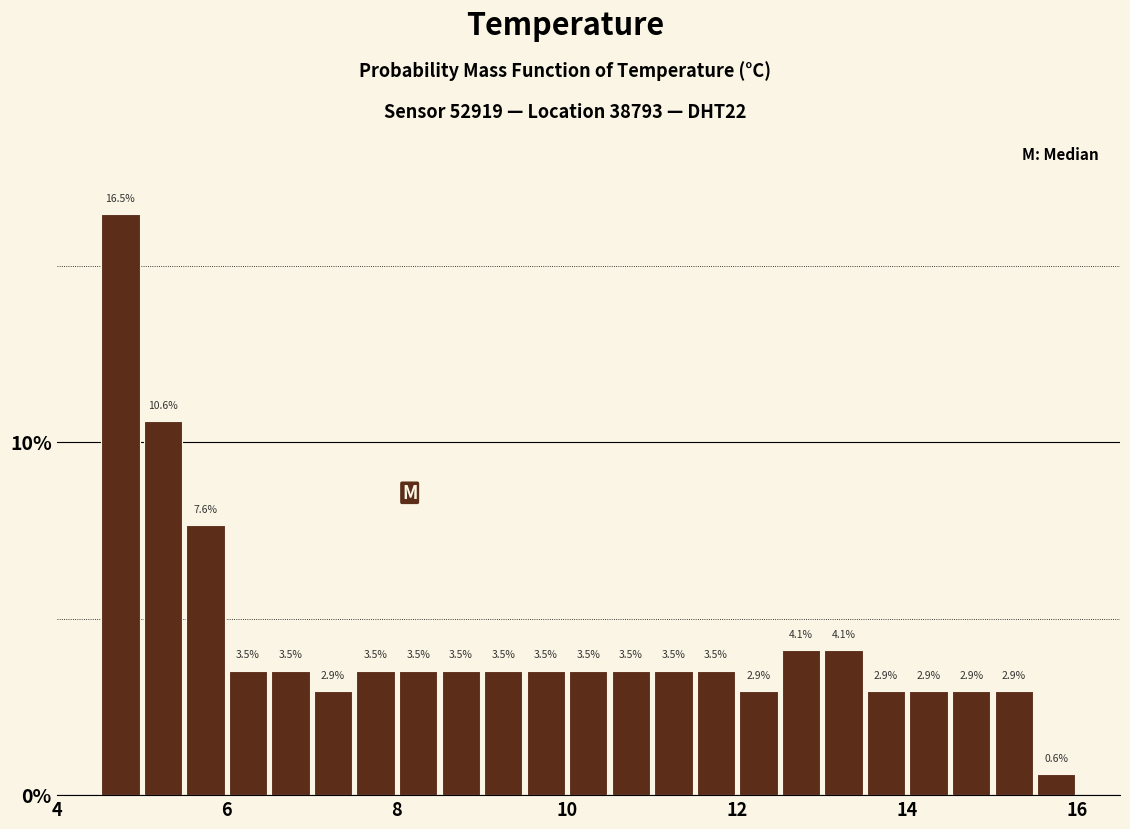

Read against the x-axis, roughly where is the centre of the tallest bar?

4.8